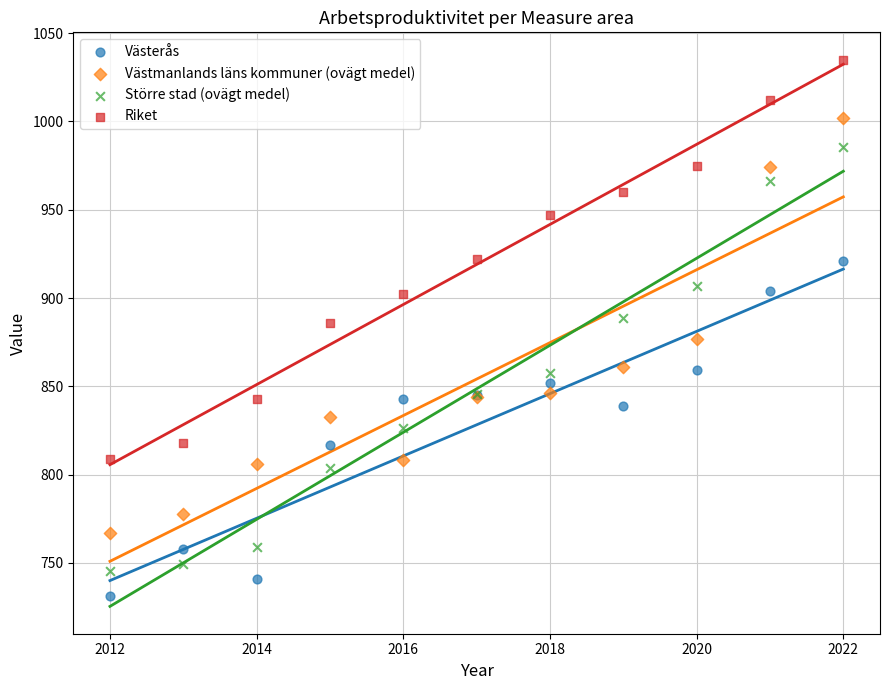

Which series has the widest spread of Y values?

Större stad (ovägt medel)